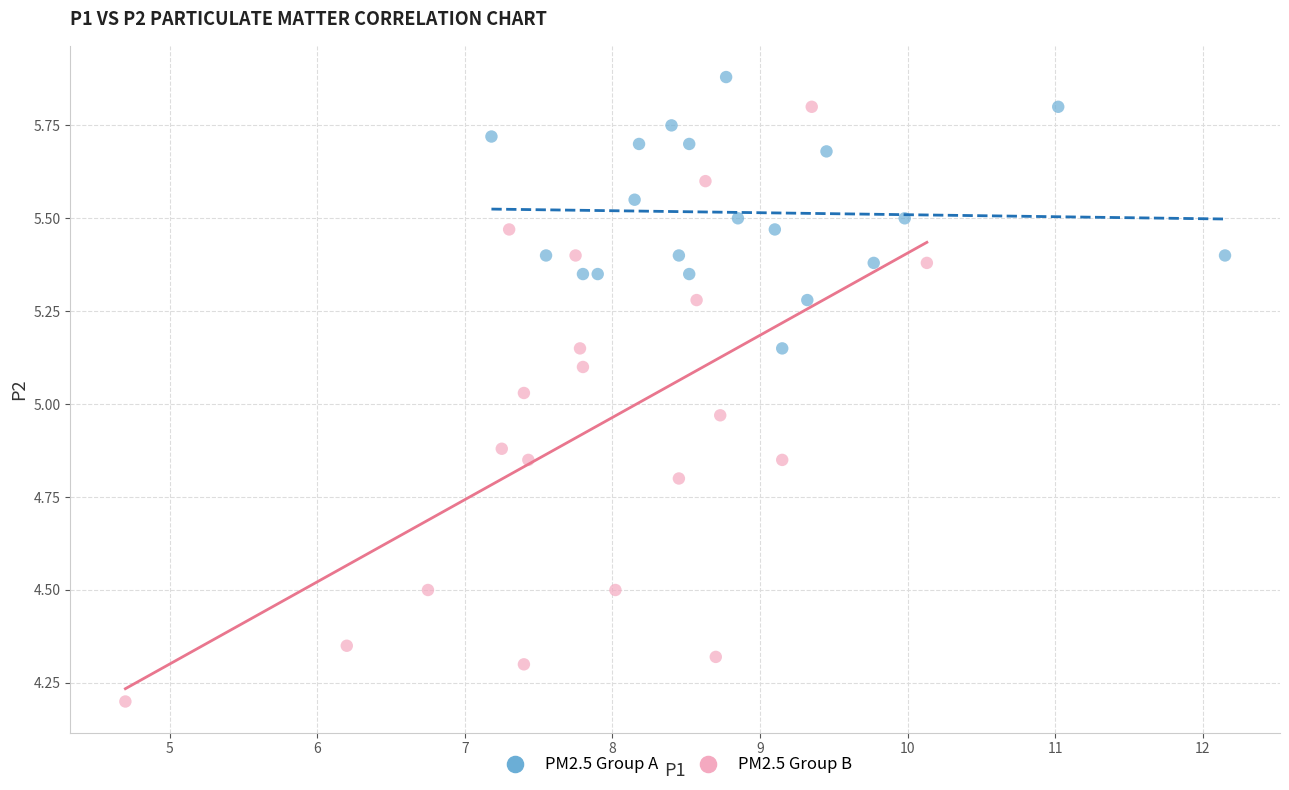

Which series reaches the minimum Y coordinate?

PM2.5 Group B